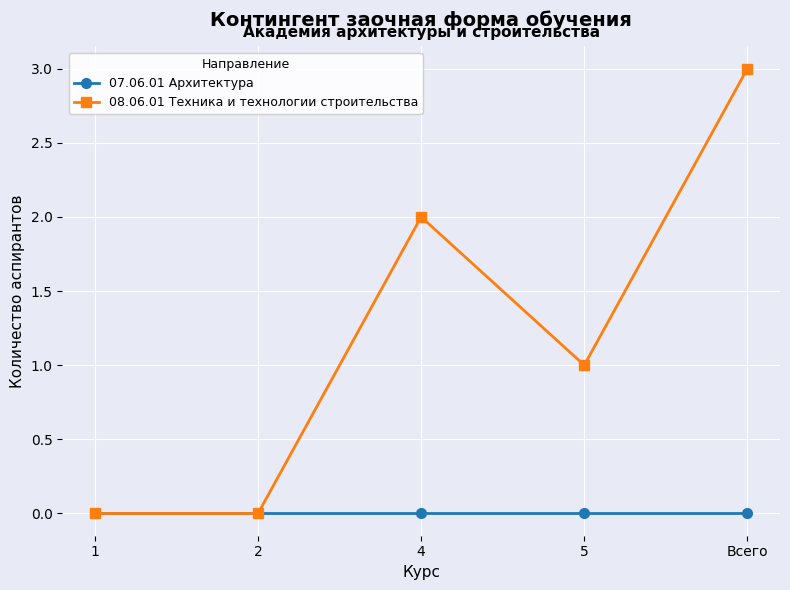

Which category has the highest value across all series?

Всего